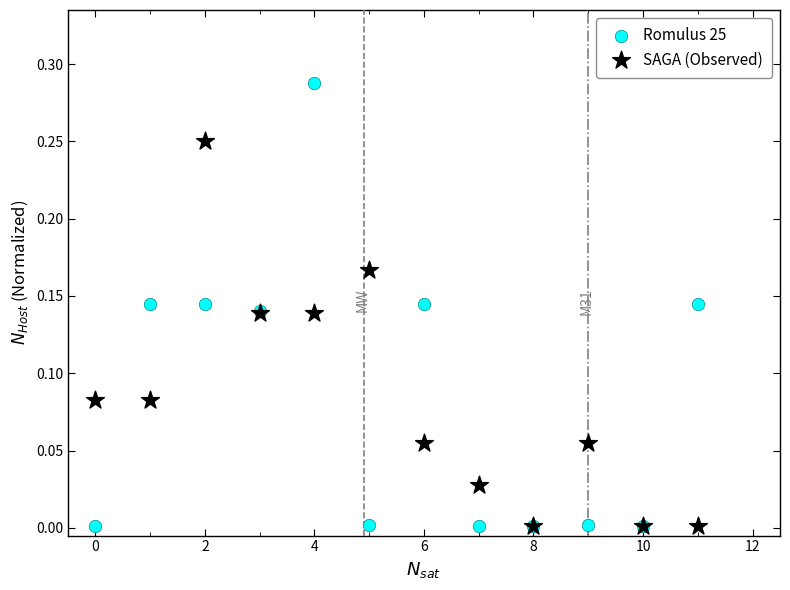

Which series reaches the maximum Y coordinate?

Romulus 25